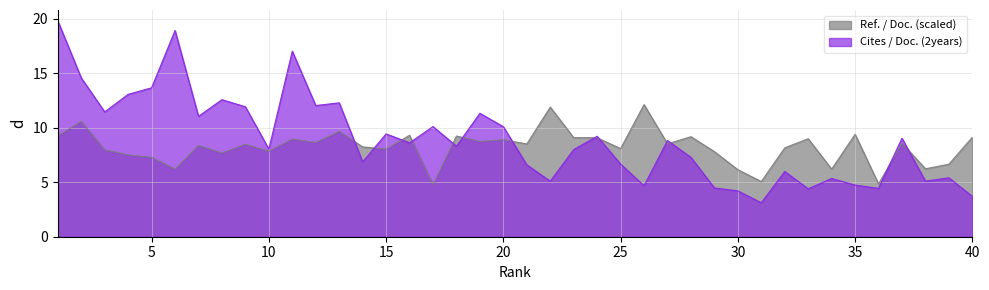

Where is Ref. / Doc. nearest to the value 8?

3